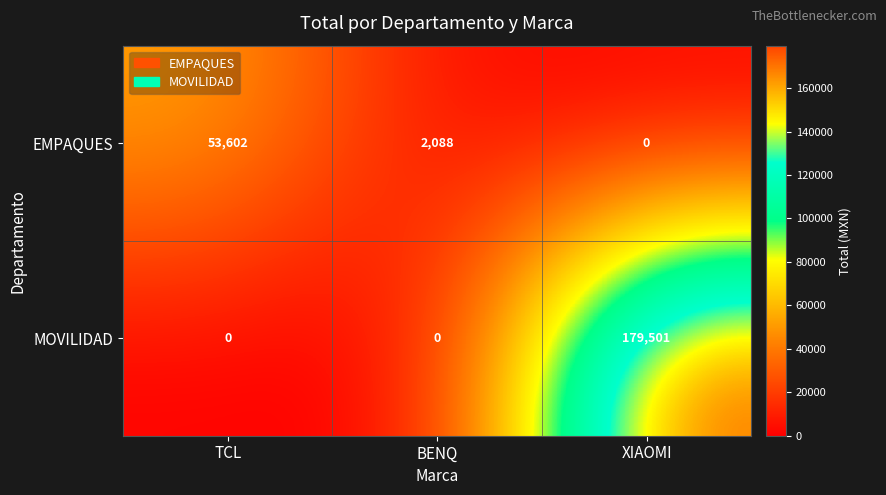

What is the sum of the MOVILIDAD values at XIAOMI and TCL?

179501